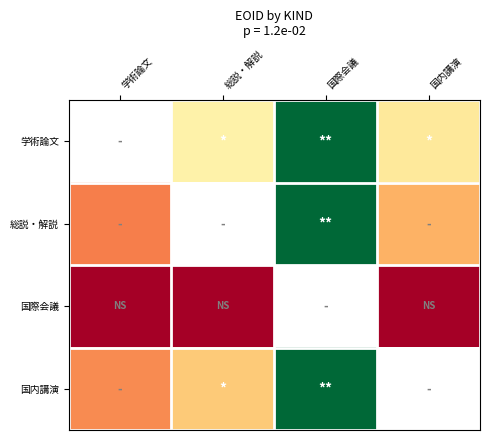

How many data points does each series have?

4